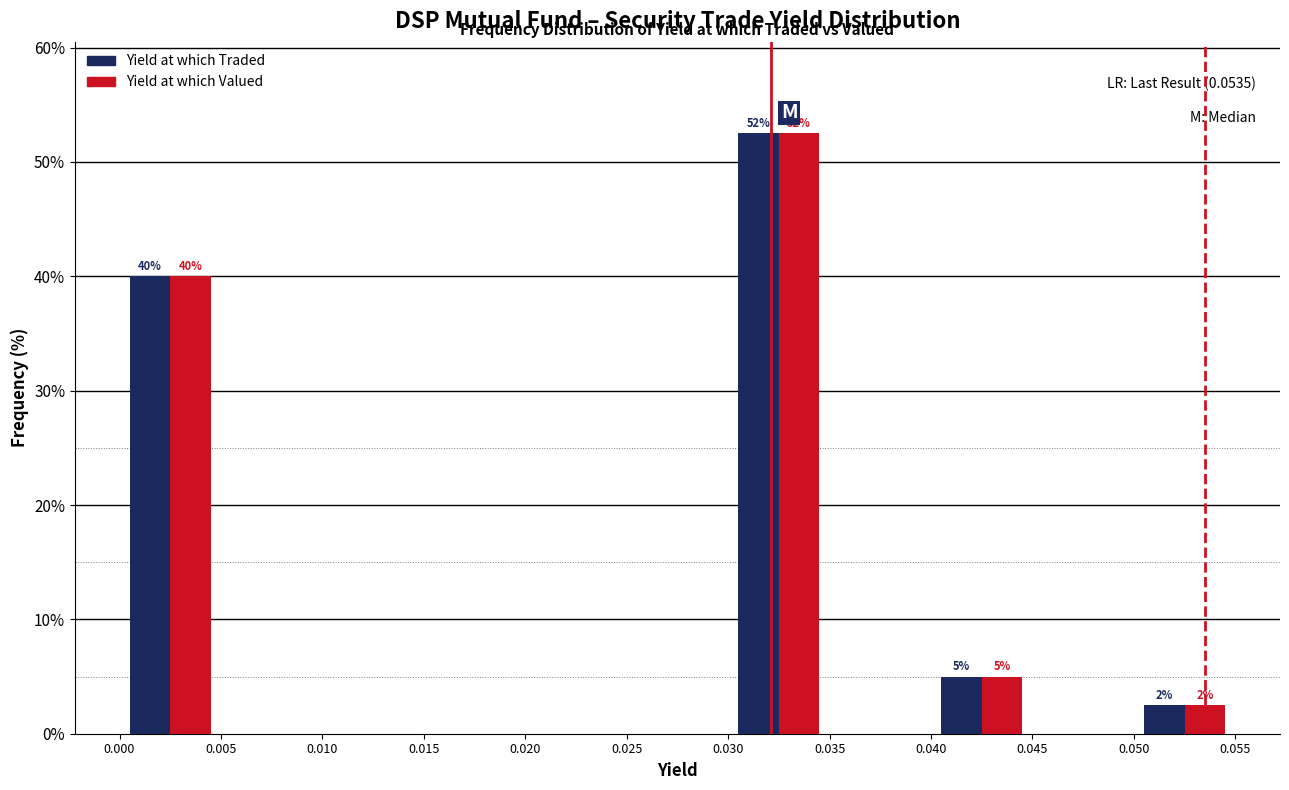

In the Yield at which Traded series, which range on the x-axis has the tallest bar?

0.030 to 0.035